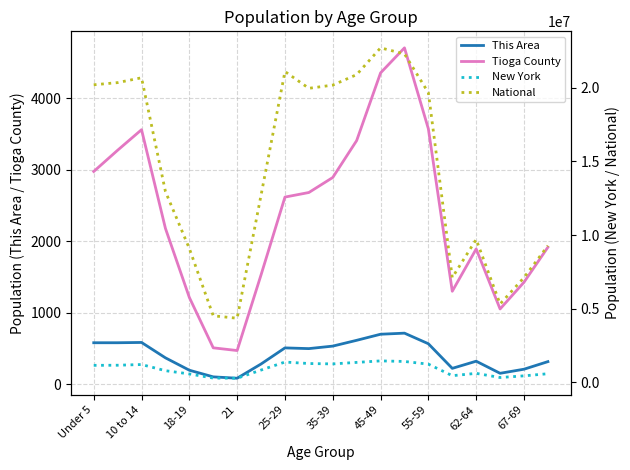

True or false: This Area and Tioga County intersect in this chart.

False